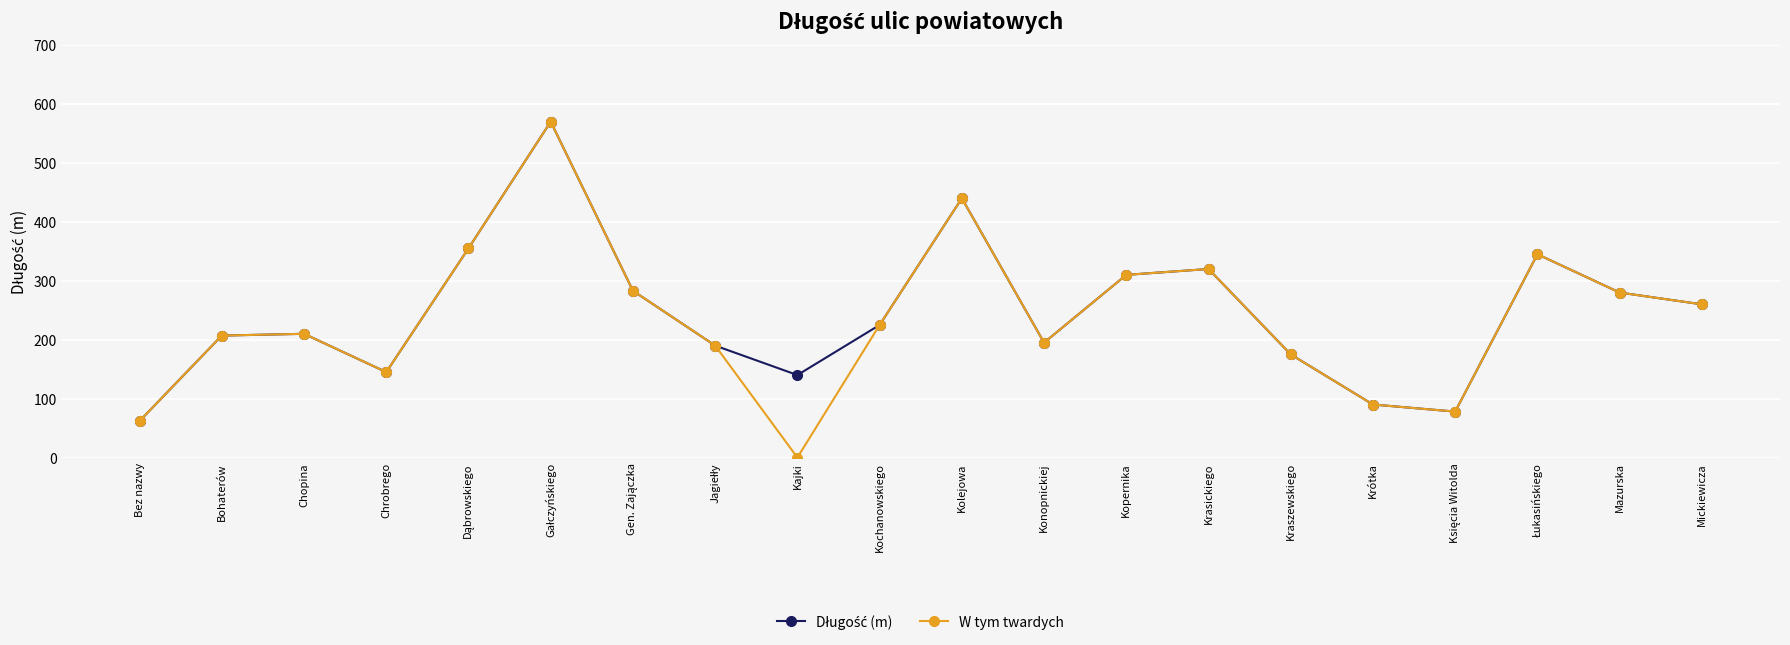

What is the maximum value shown in the chart?

570